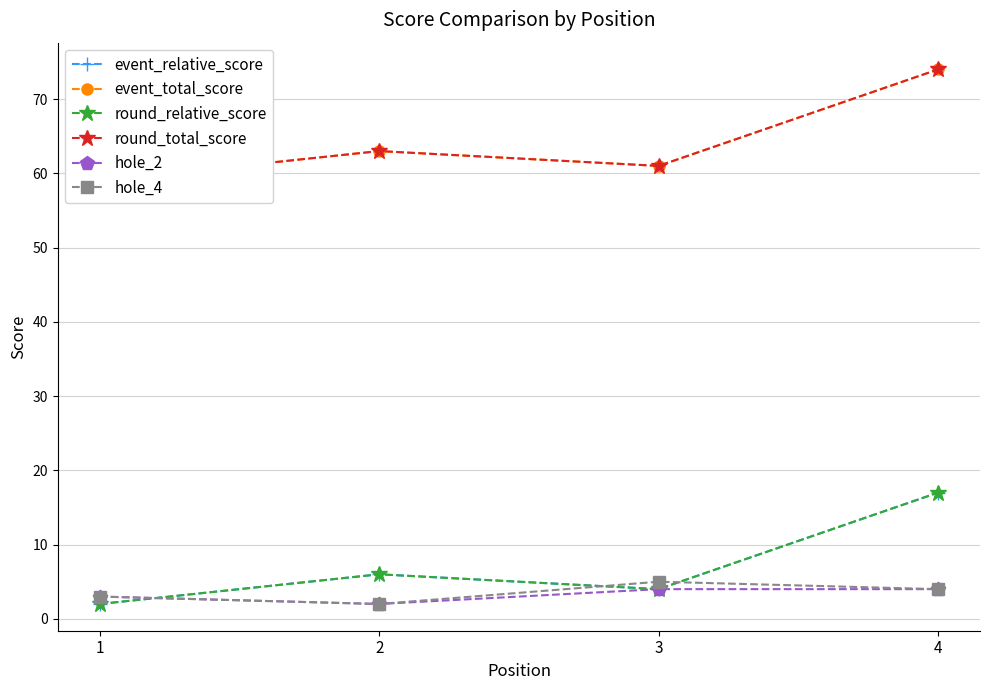

Is it true that hole_4 equals 1 at 2?

False